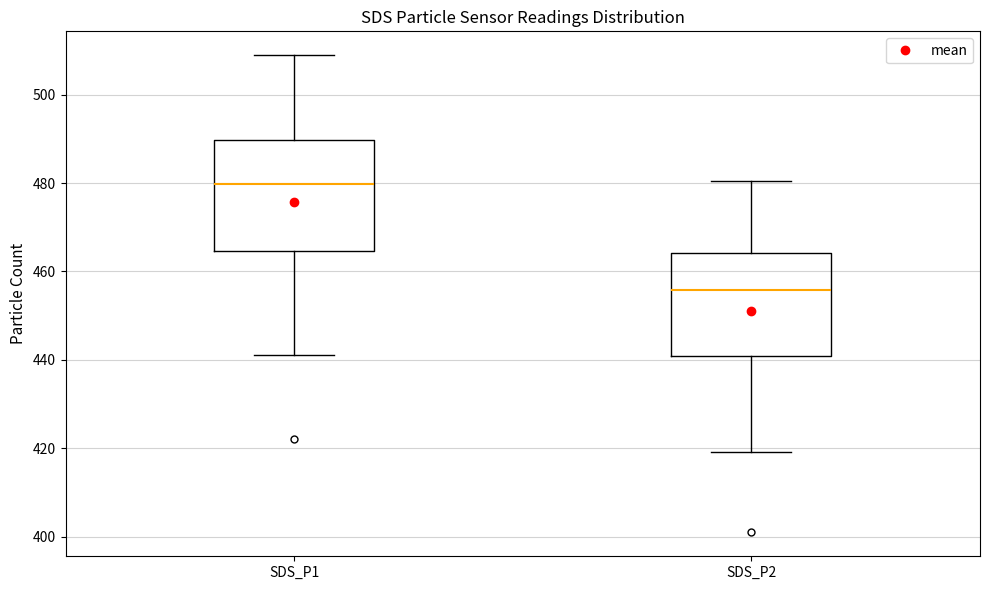

Where is the lower edge of the box for SDS_P2 on the y-axis? The values are not printed on the chart, so give them approximately, as read against the axis.

440